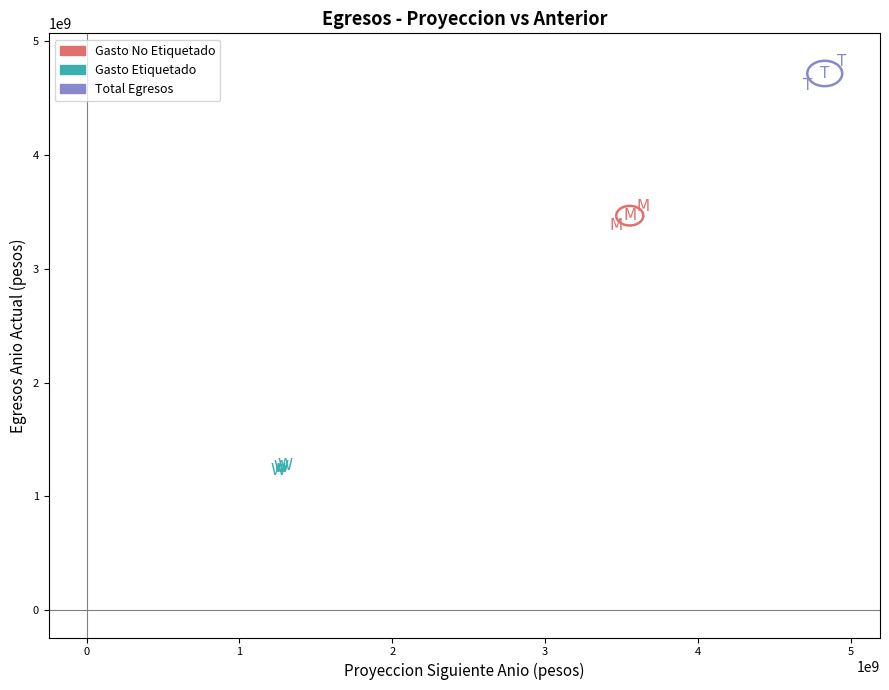

Which series contains the lowest Y value?

Gasto Etiquetado